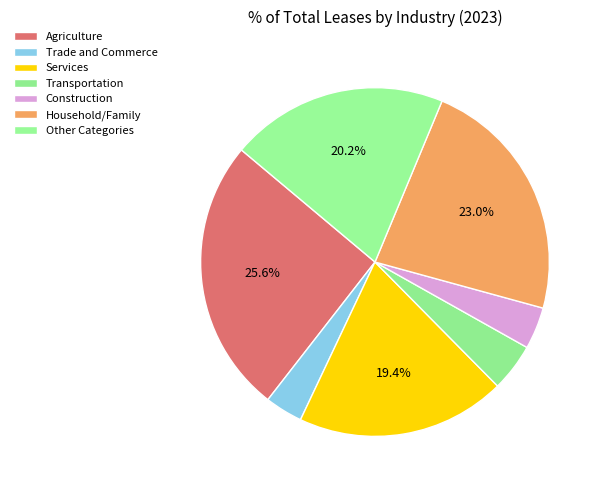

Approximately how many times larger is the value at Construction compared to Trade and Commerce?

1.1